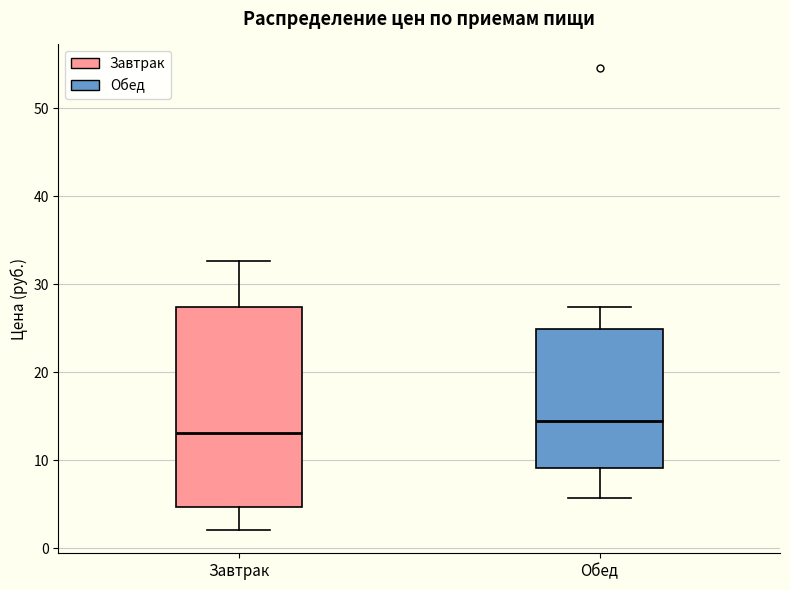

Reading left to right, transcribe this box plot: for each box, give where its median line is, the range the box spans, and where its two whiskers end, as read against the y-axis. The values are not printed on the chart, so give them approximately, as read against the axis.

Завтрак: median 13, box 5 to 27, whiskers 2 to 33
Обед: median 14, box 9 to 25, whiskers 6 to 27